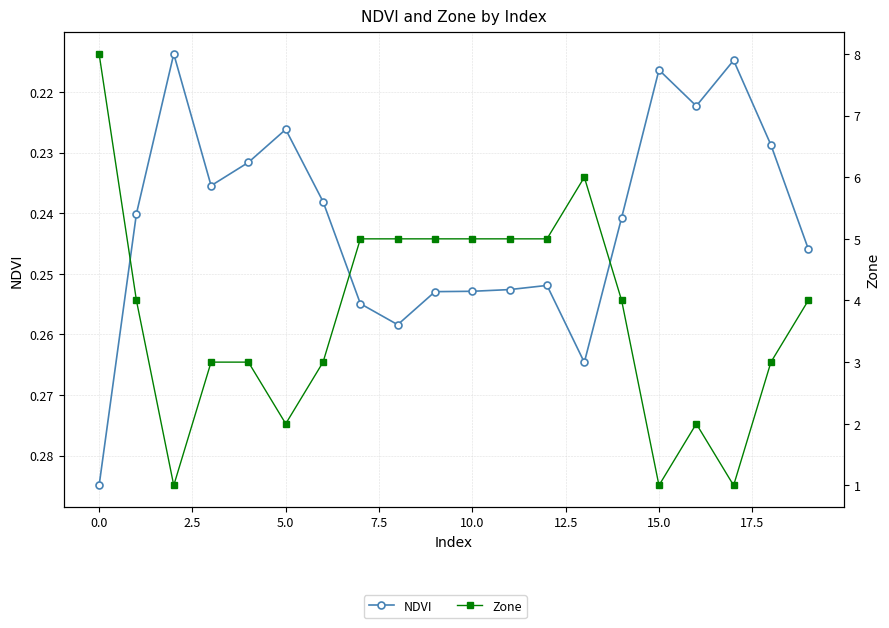

List the series in order of their overall mean, lowest first.

NDVI, Zone